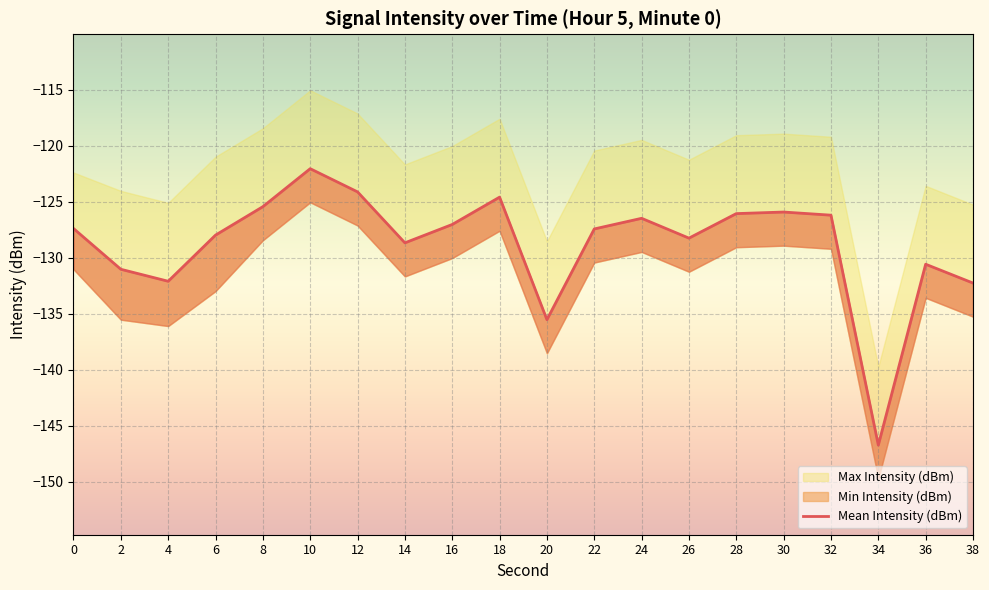

Does the chart display data point markers on the line(s)?

No